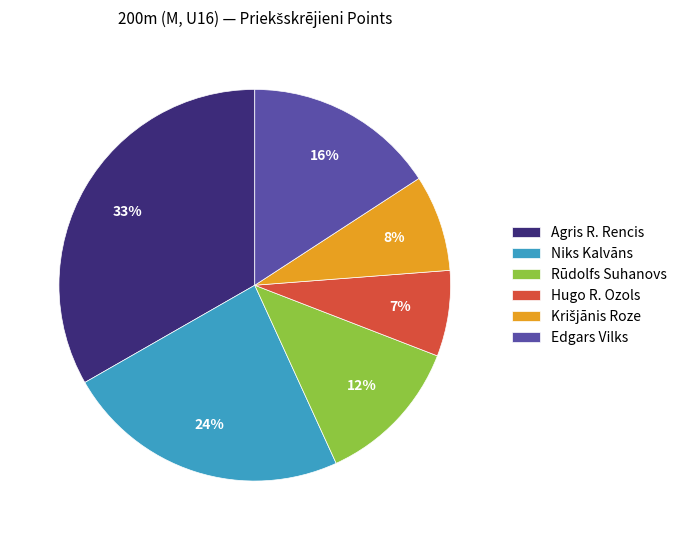

To the nearest percent, what is the difference between the largest and smallest slice percentages?

26%